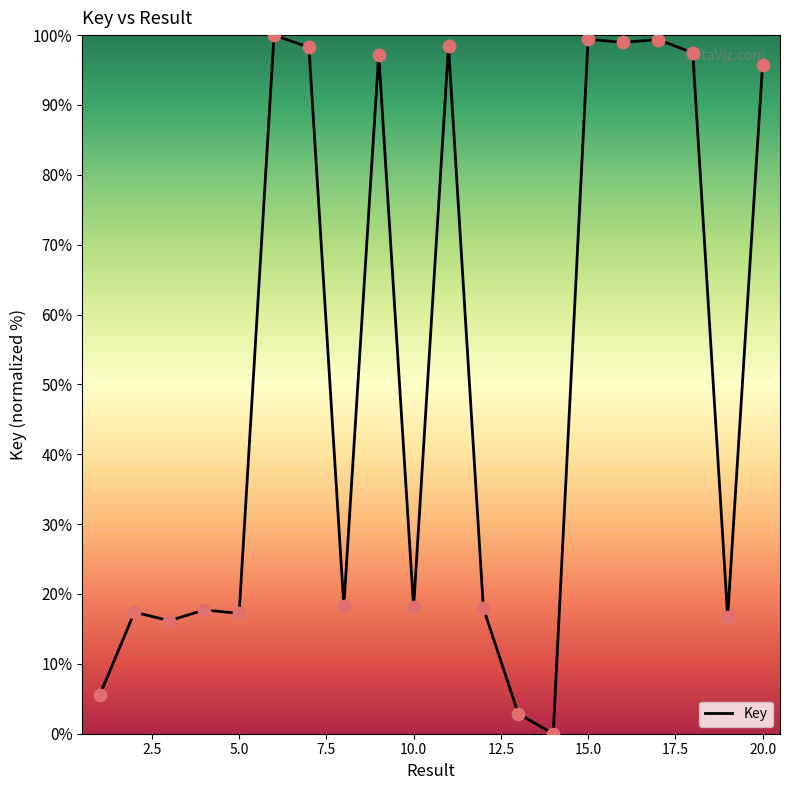

What is the difference between the maximum and minimum values?

100.0